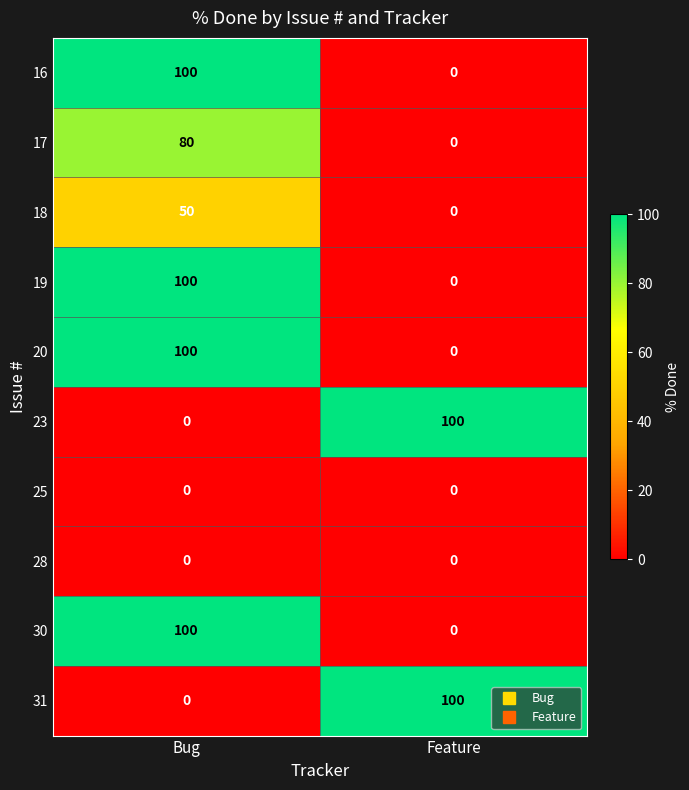

List the labels in order of 17 value, largest first.

Bug, Feature